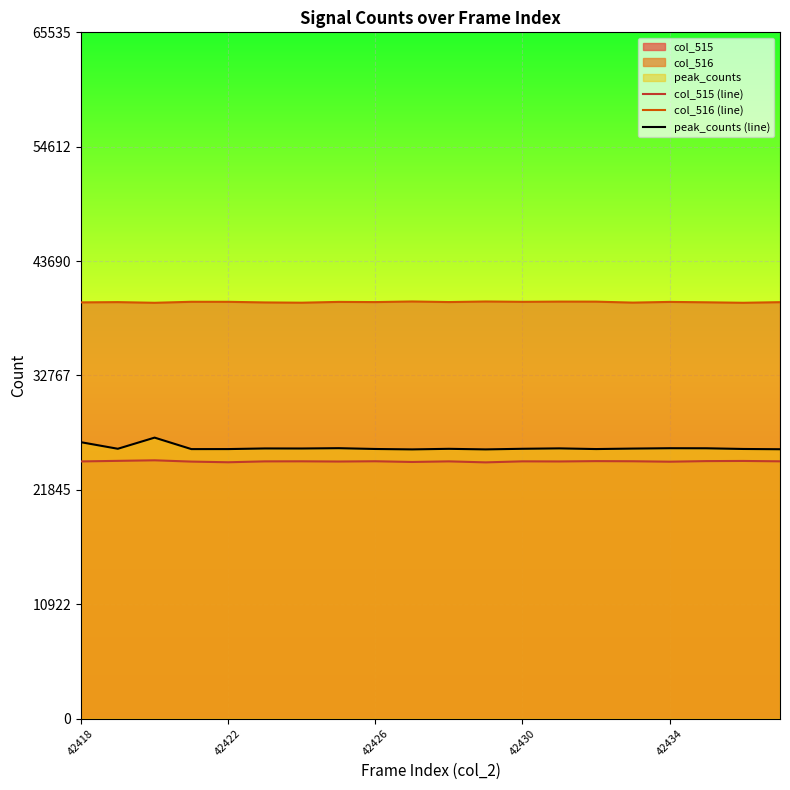

What is the difference between the second highest and minimum values in the col_516 (line) series?

124